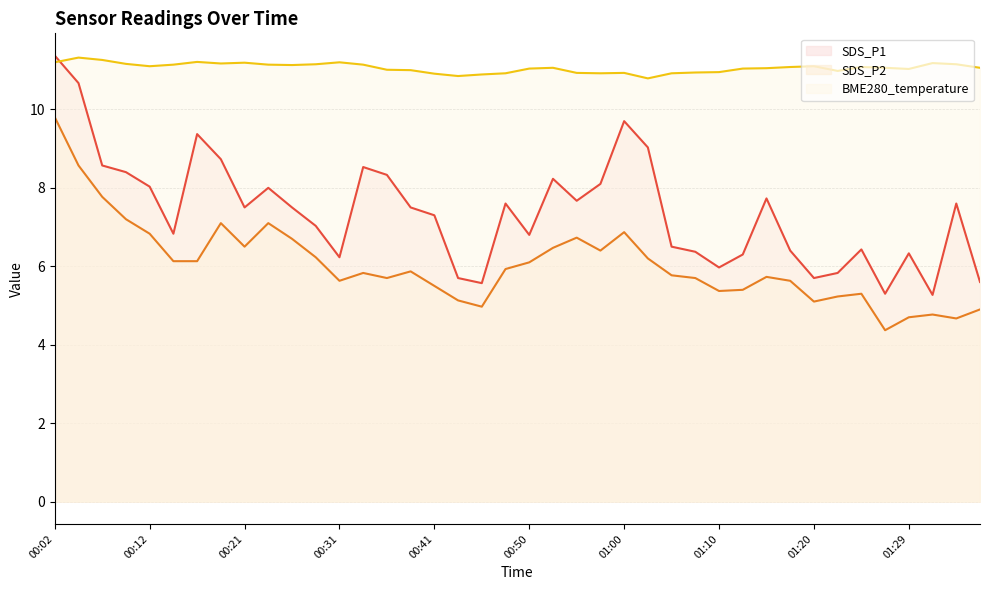

The SDS_P1 line series shows 6.5 at 26. True or false?

True